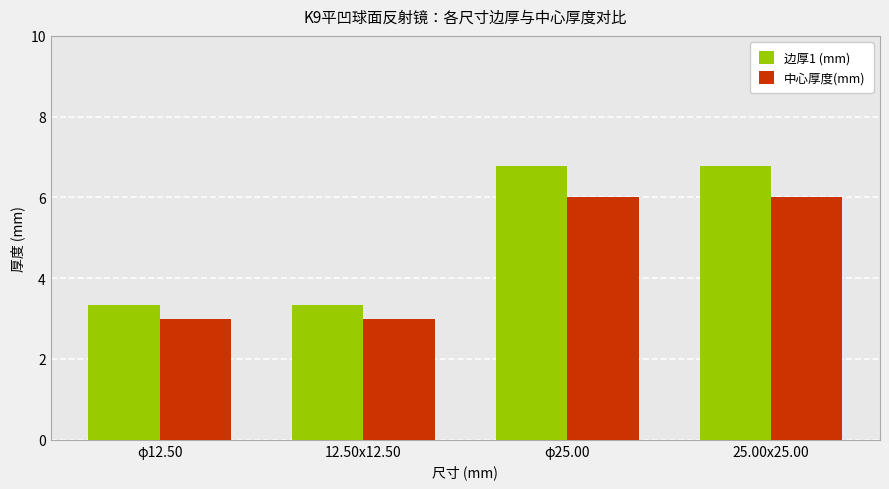

How many groups of bars are there?

4